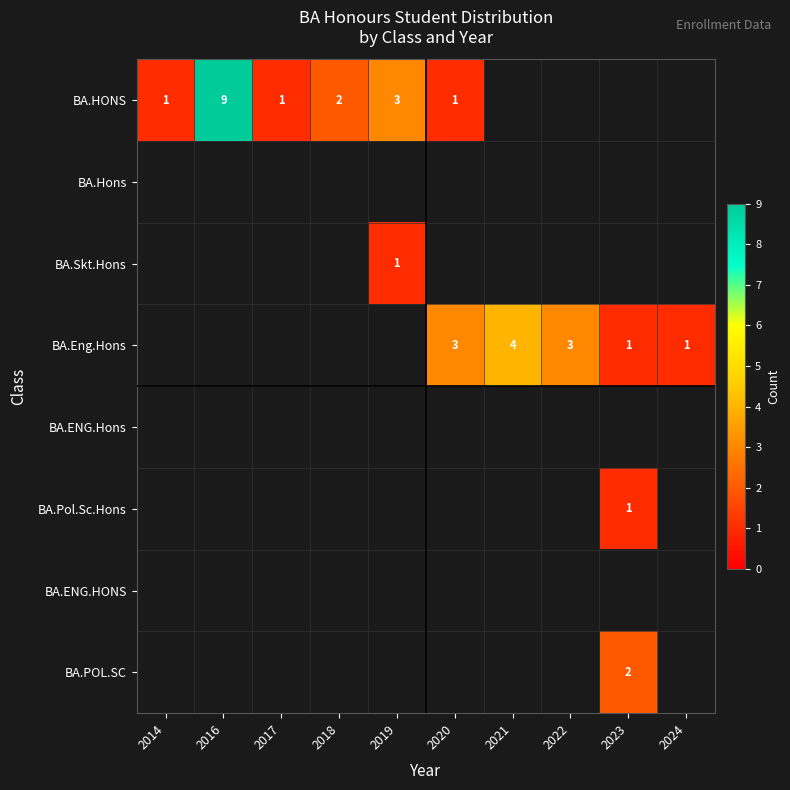

What is the approximate value of row_3 at 2020?

3.0